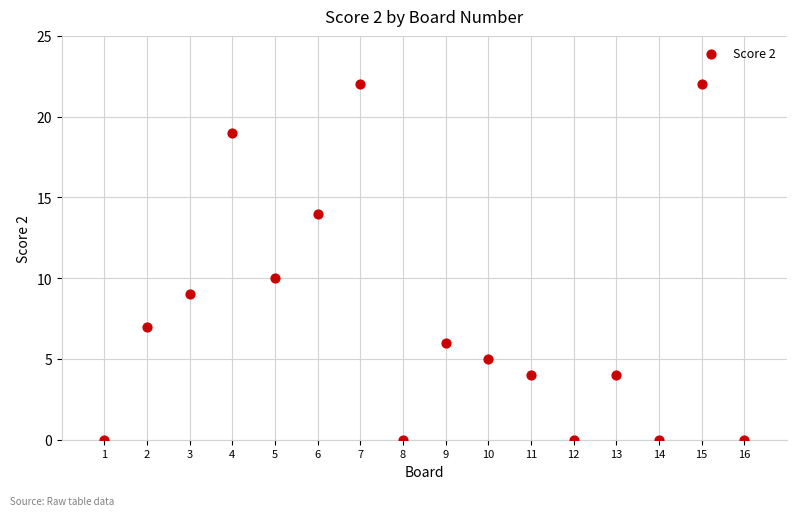

What is the range of Y values (max minus min)?

22